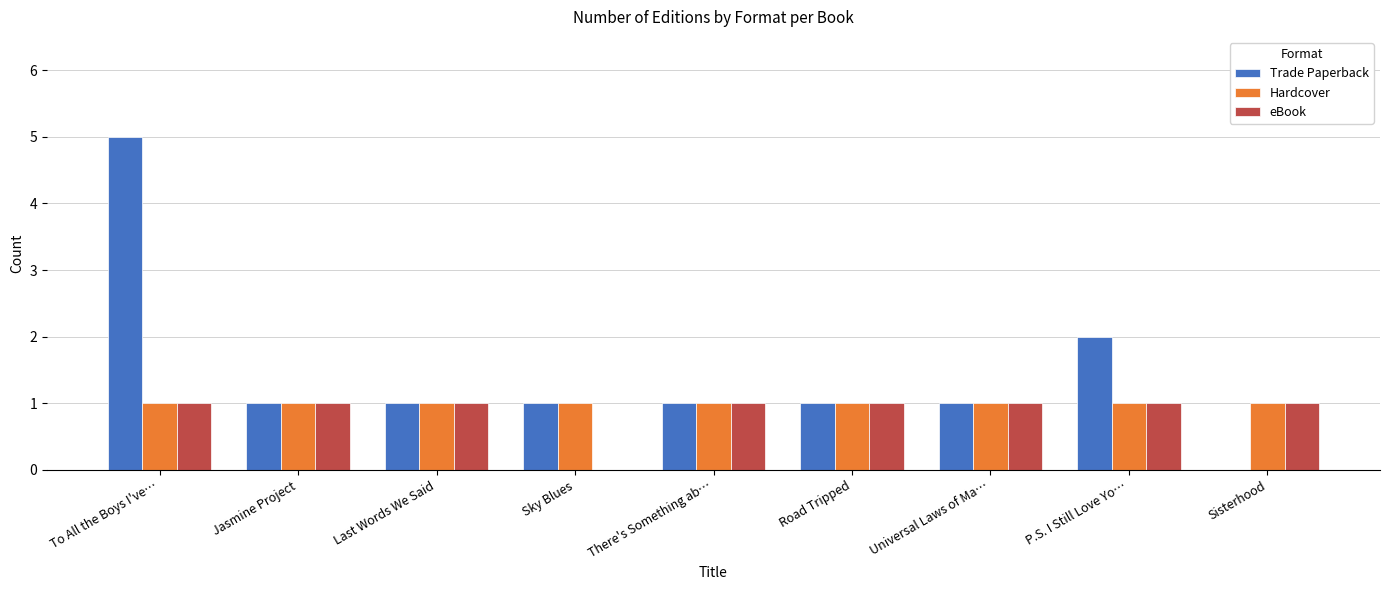

The Trade Paperback series shows 0 at Sisterhood. True or false?

True